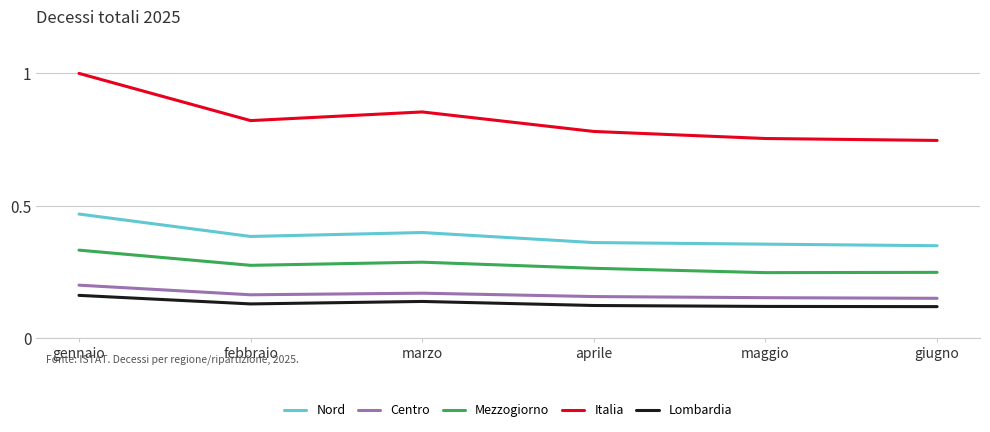

Is the value of Italia at febbraio greater than the value of Lombardia at aprile?

Yes